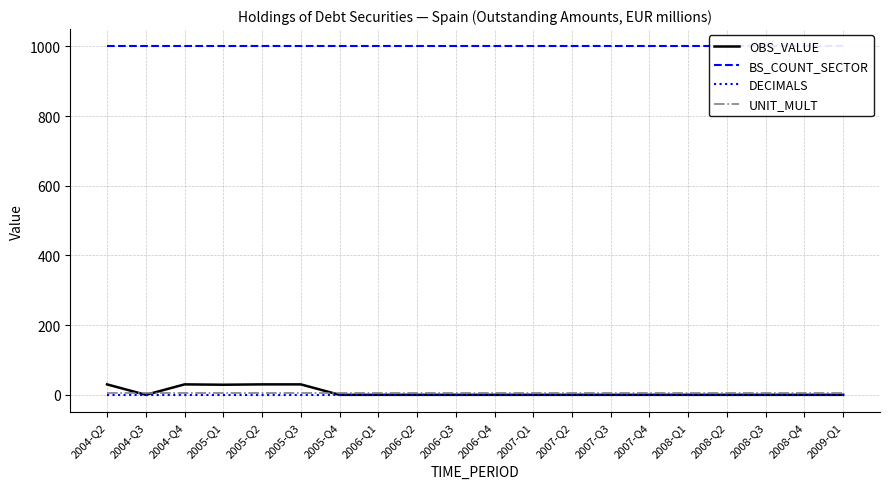

At which category is the sum across all series the highest?

2004-Q2